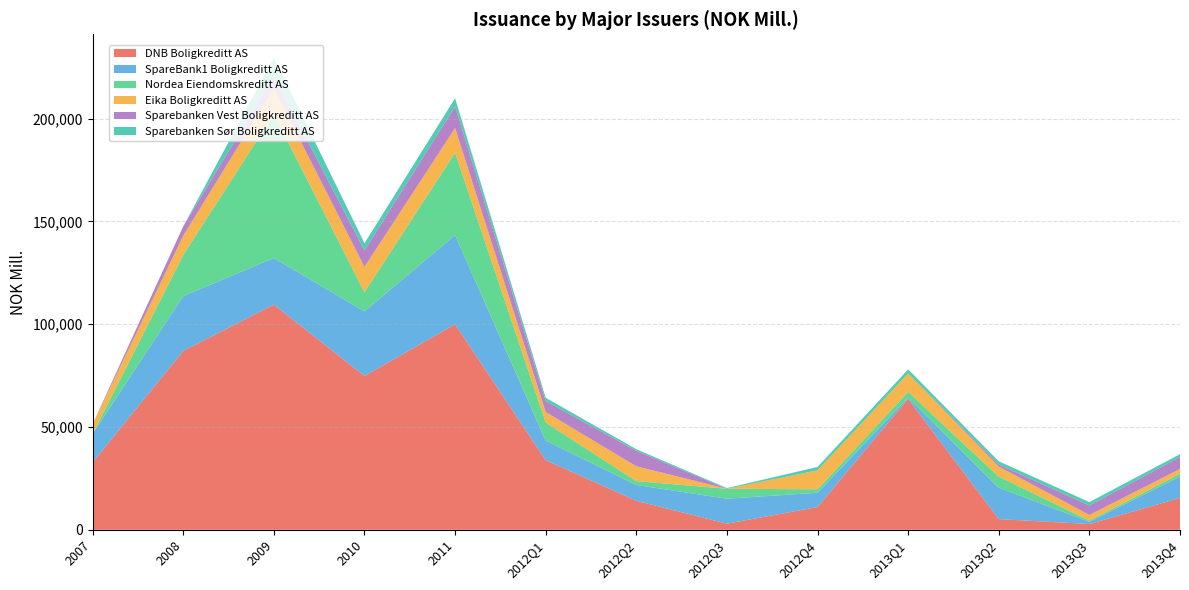

Reading left to right, extract all data points from this chart.

DNB Boligkreditt AS: 32784.4	87027.4	109474.6	74814.7	99941.5	33836.0	14094.7	2971.5	11066.1	63659.7	5201.1	2812.5	15482.5
SpareBank1 Boligkreditt AS: 13941.5	26621.9	22665.0	31362.7	43400.1	9505.0	7693.8	12139.7	6958.0	600.0	15274.3	1073.7	10461.4
Nordea Eiendomskreditt AS: 0.0	20000.0	70000.0	9325.0	40061.6	8850.0	1892.0	4836.0	1689.0	2825.0	5377.0	600.0	1320.0
Eika Boligkreditt AS: 4680.7	9424.0	12442.0	12348.8	11985.0	5102.0	7196.4	0.0	9191.0	8974.0	4900.0	2713.0	2342.2
Sparebanken Vest Boligkreditt AS: 0.0	4500.0	6000.0	8006.2	10477.0	5302.0	7520.3	0.0	0.7	0.0	1000.0	4625.0	5778.0
Sparebanken Sør Boligkreditt AS: 0.0	0.0	8900.0	3500.0	4000.0	1600.0	800.0	350.0	1650.0	1950.0	1550.0	1650.0	1400.0